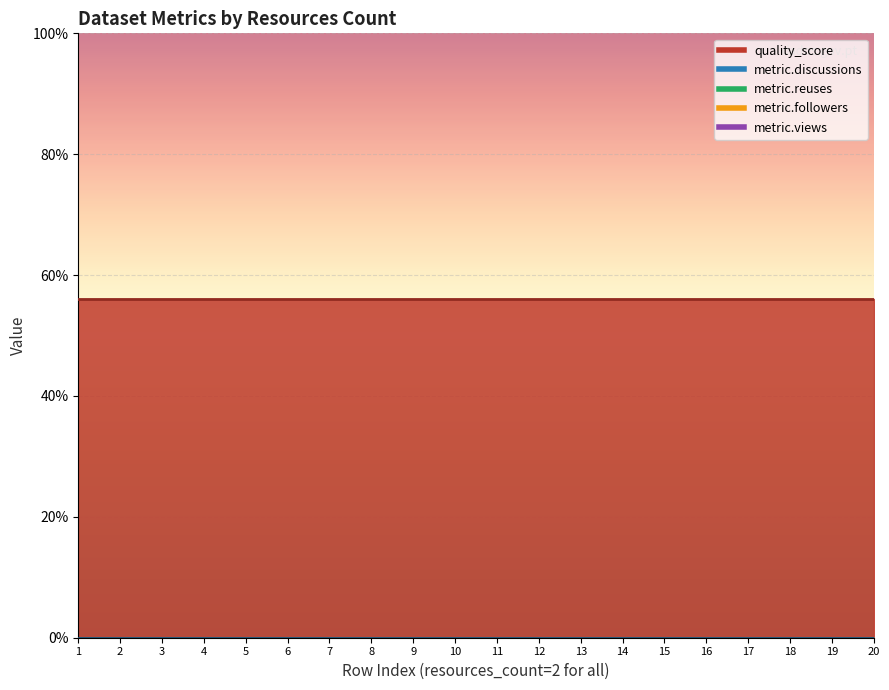

How many lines are shown in the chart?

5